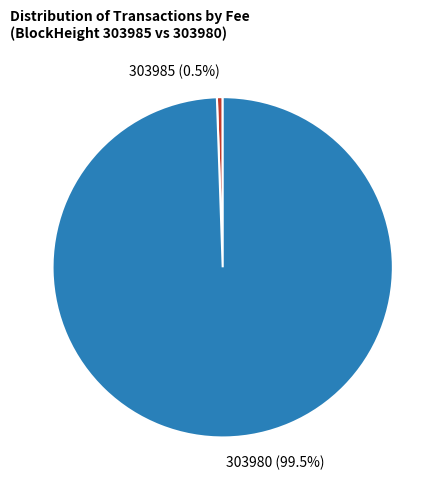

How many segments does this pie chart have?

2